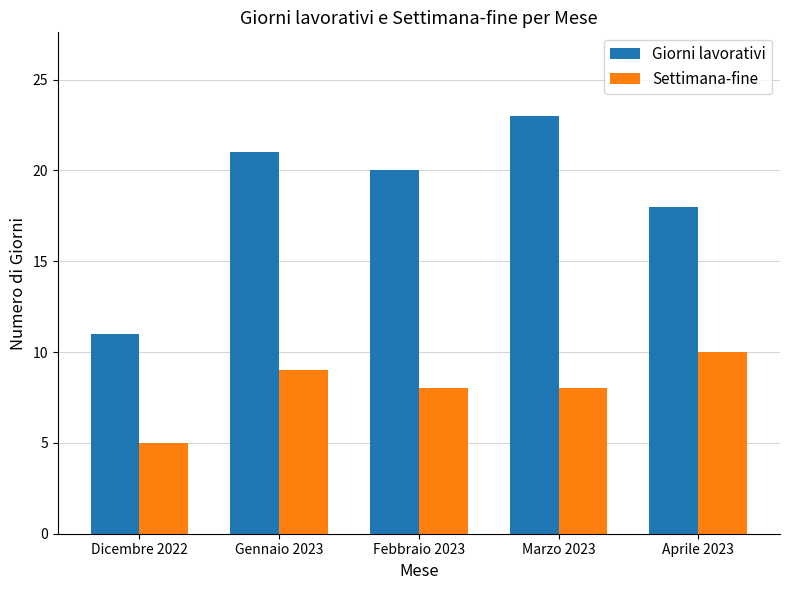

Which series has the largest total across all categories?

Giorni lavorativi